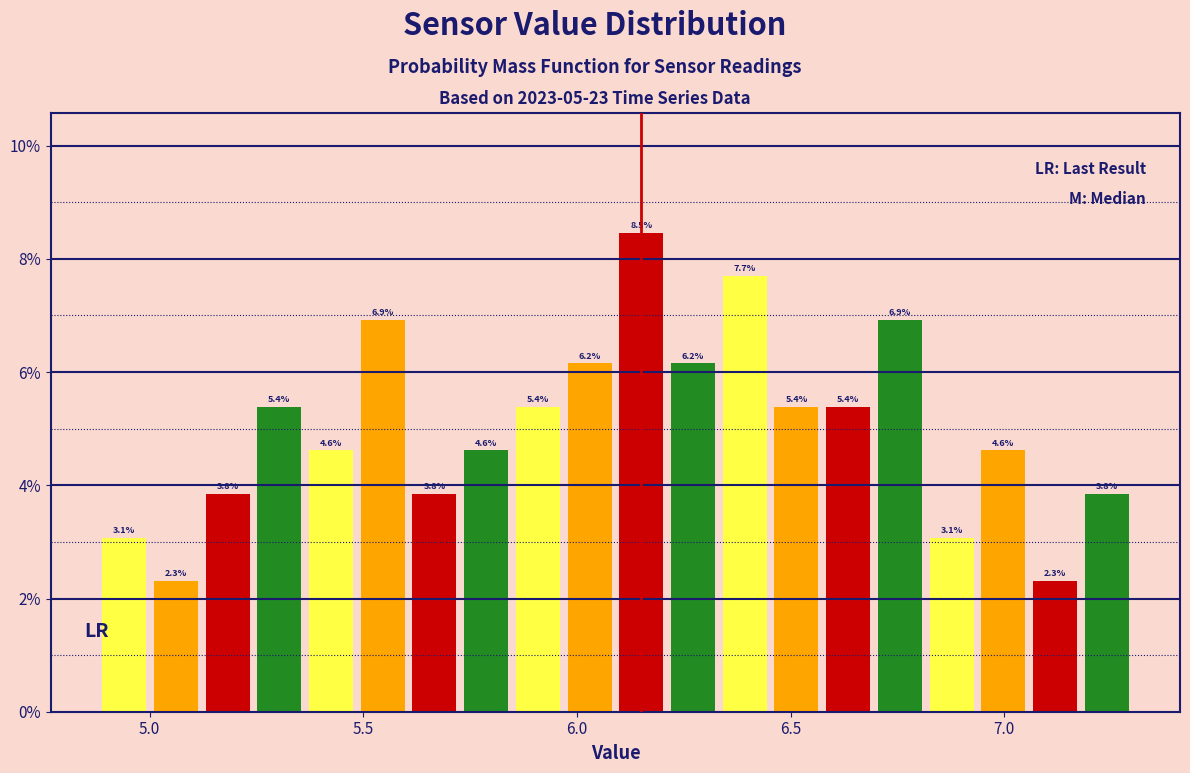

Around what value on the x-axis is the tallest bar? Give the approximate position of its centre, as read against the axis.

6.15